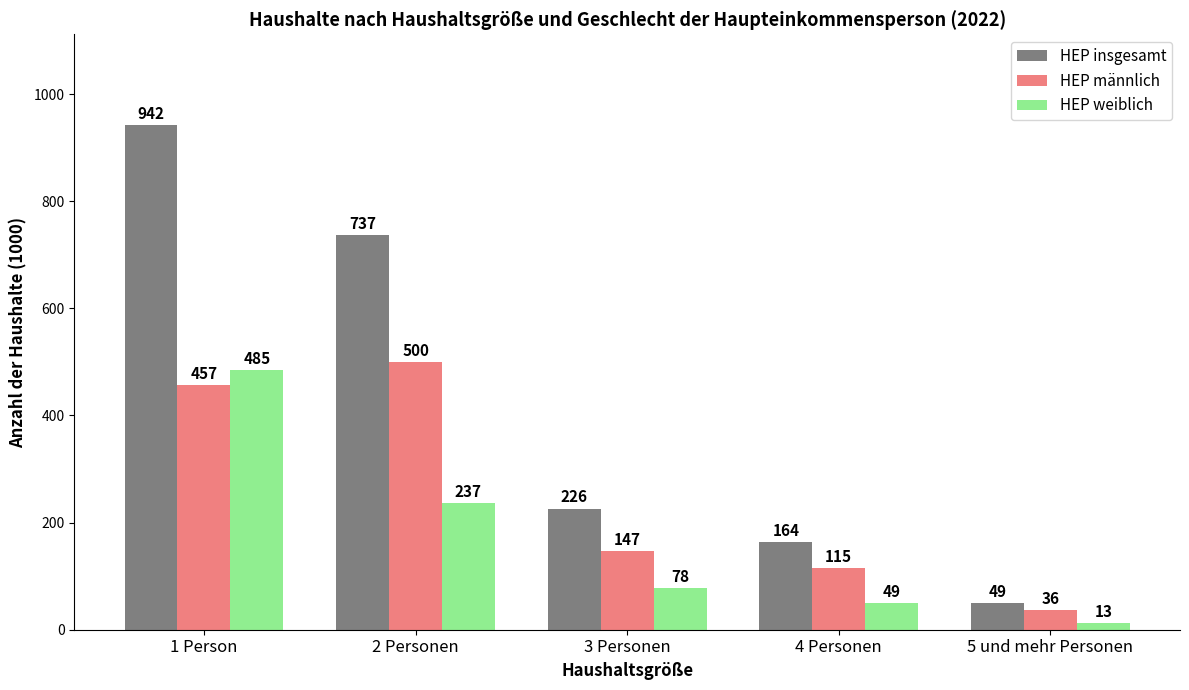

At which label is HEP männlich closest to 268?

3 Personen